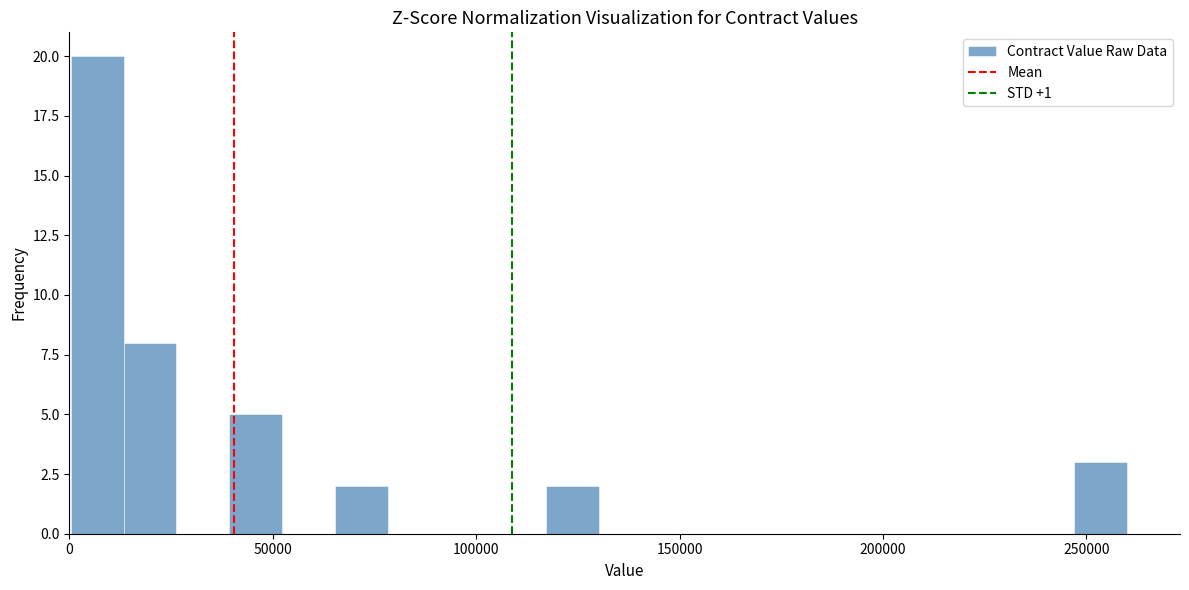

Read against the x-axis, roughly where is the centre of the tallest bar?

5000